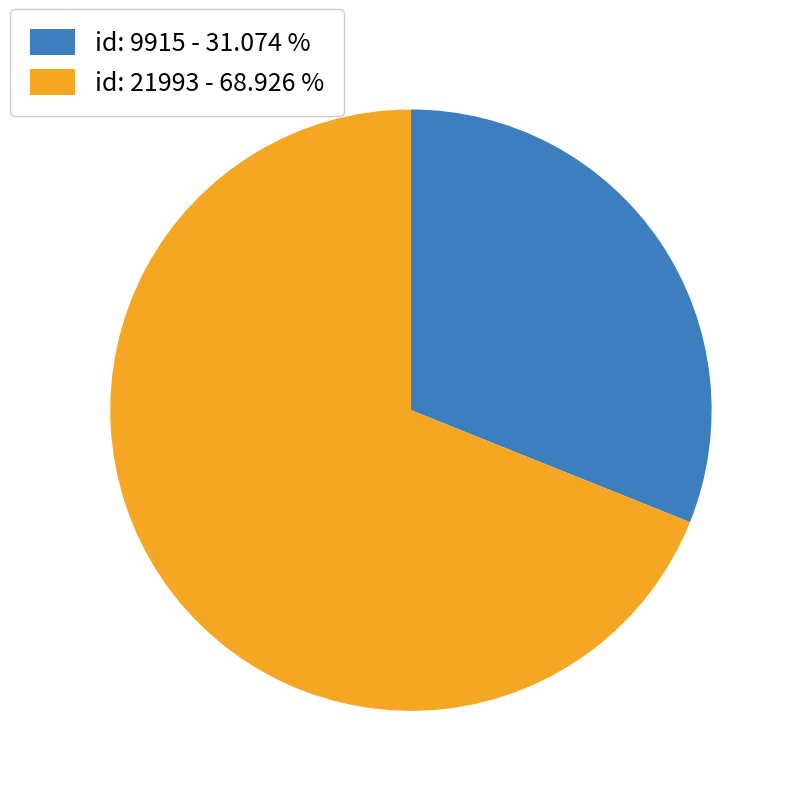

True or false: id: 21993 accounts for 69% of the total.

True